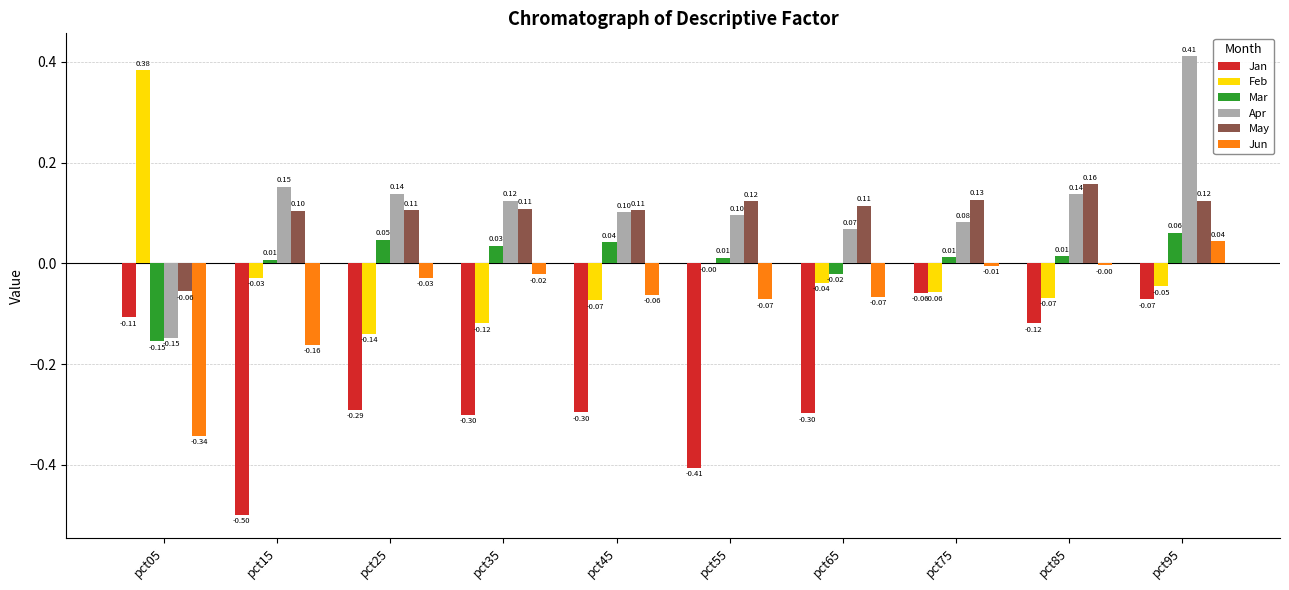

Which series changed the most between pct35 and pct75?

Jan